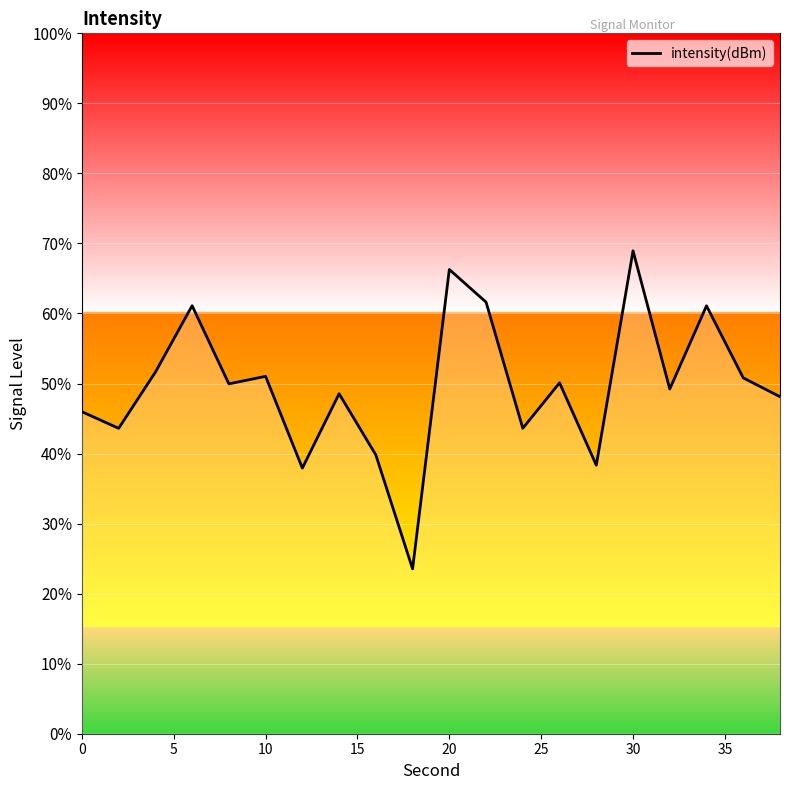

What is the average value?

49.6